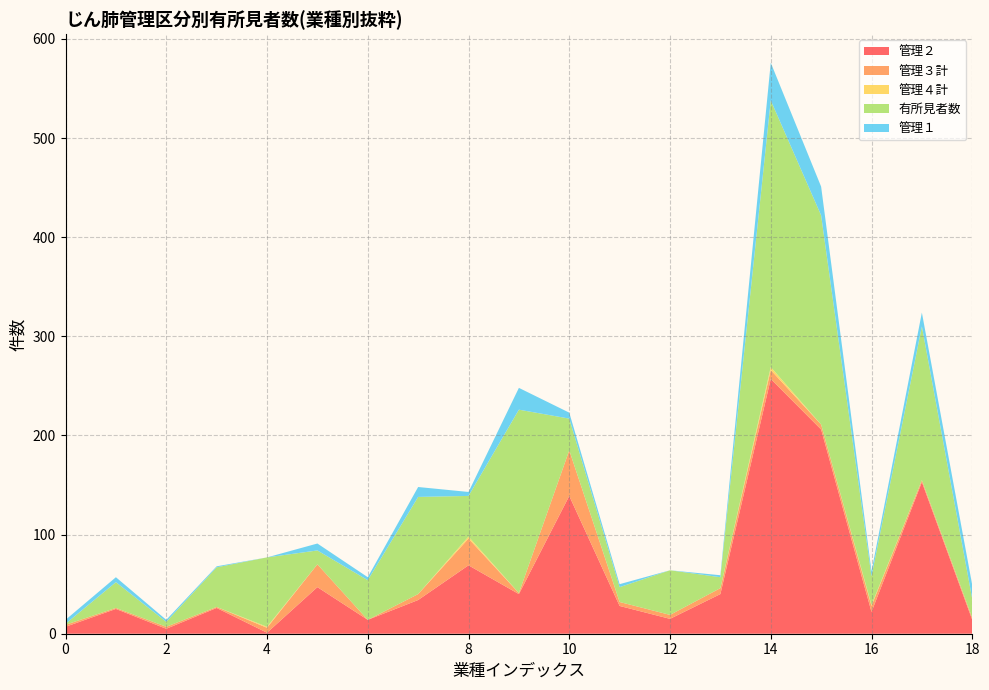

Reading right to left, list all the values displayed in this chart.

管理２: 18=14	17=153	16=22	15=206	14=257	13=40	12=15	11=28	10=139	9=40	8=69	7=34	6=14	5=47	4=1	3=26	2=5	1=25	0=7
管理３計: 18=2	17=2	16=6	15=5	14=9	13=6	12=4	11=4	10=46	9=1	8=27	7=6	6=0	5=23	4=5	3=1	2=2	1=1	0=2
管理４計: 18=0	17=0	16=1	15=0	14=3	13=0	12=0	11=0	10=0	9=0	8=2	7=0	6=0	5=0	4=1	3=0	2=0	1=0	0=0
有所見者数: 18=19	17=155	16=29	15=211	14=269	13=11	12=45	11=15	10=32	9=185	8=41	7=98	6=40	5=14	4=70	3=40	2=5	1=26	0=1
管理１: 18=14	17=14	16=5	15=29	14=38	13=2	12=0	11=3	10=6	9=22	8=4	7=10	6=3	5=7	4=0	3=1	2=2	1=5	0=4